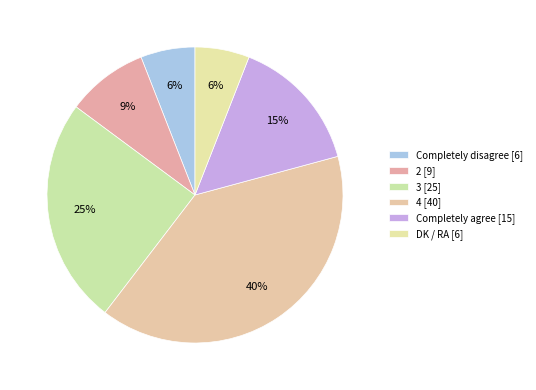

Which slice is the smallest?

Completely disagree